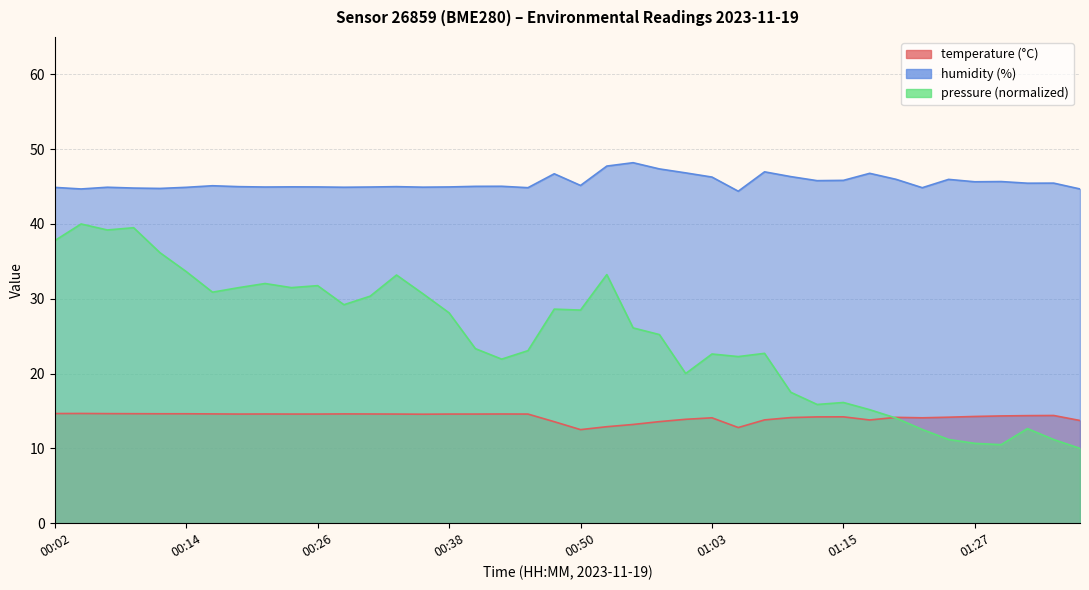

Is it true that humidity equals 13.4 at 00:43?

False